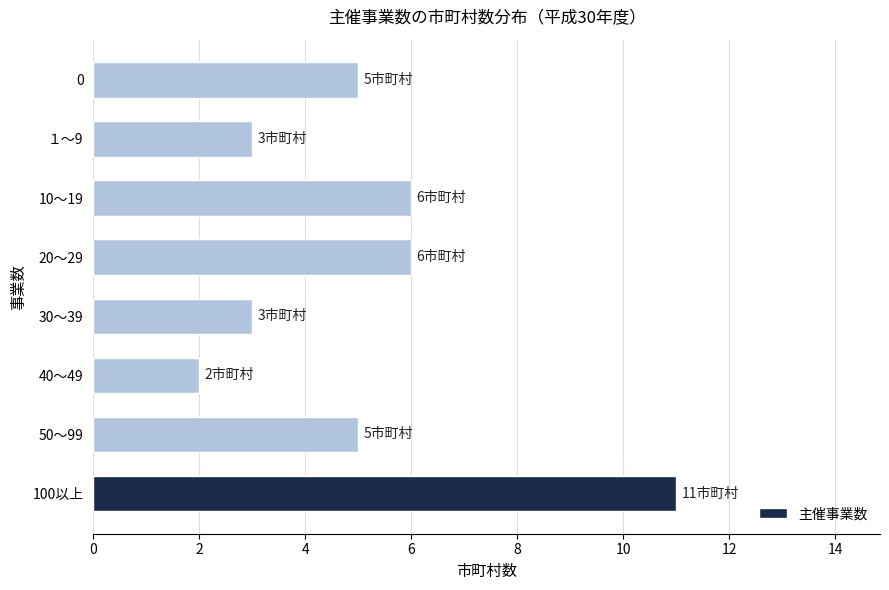

Between 40～49 and 30～39, which is larger?

30～39